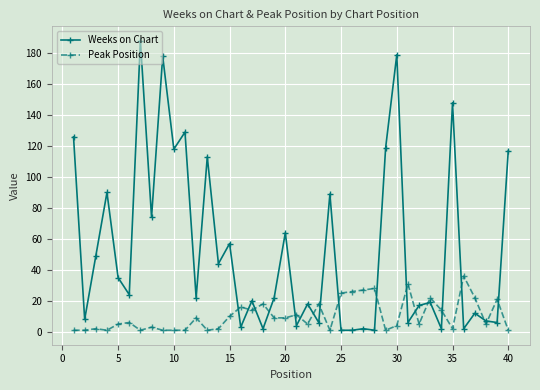

At how many categories does at least one series exceed 101?

10